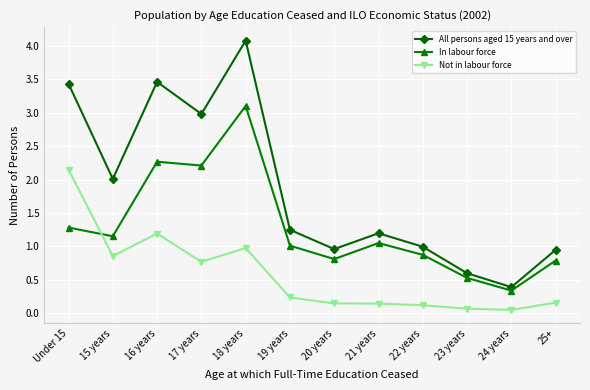

Which series has the widest spread of values?

All persons aged 15 years and over